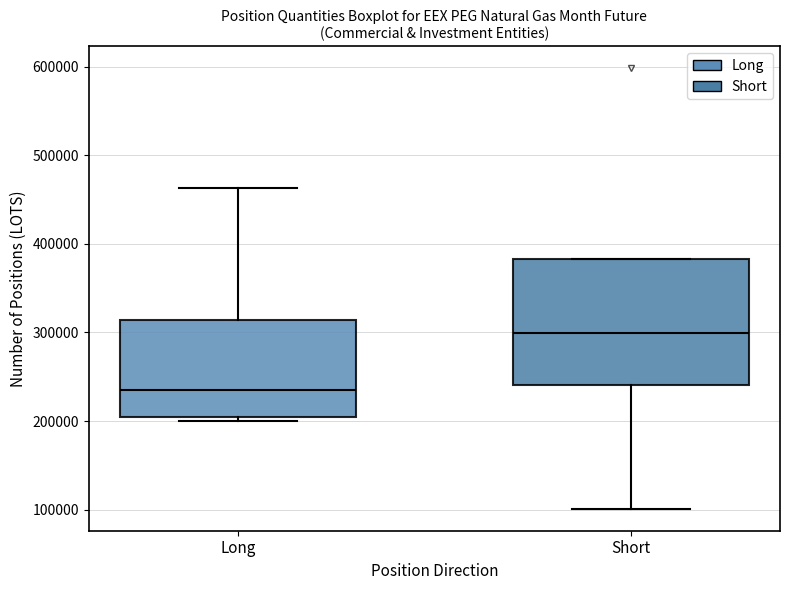

Reading left to right, transcribe this box plot: for each box, give where its median line is, the range the box spans, and where its two whiskers end, as read against the y-axis. The values are not printed on the chart, so give them approximately, as read against the axis.

Long: median 240000, box 200000 to 310000, whiskers 200000 (just below the box's lower edge) to 460000
Short: median 300000, box 240000 to 380000, whiskers 100000 to 380000